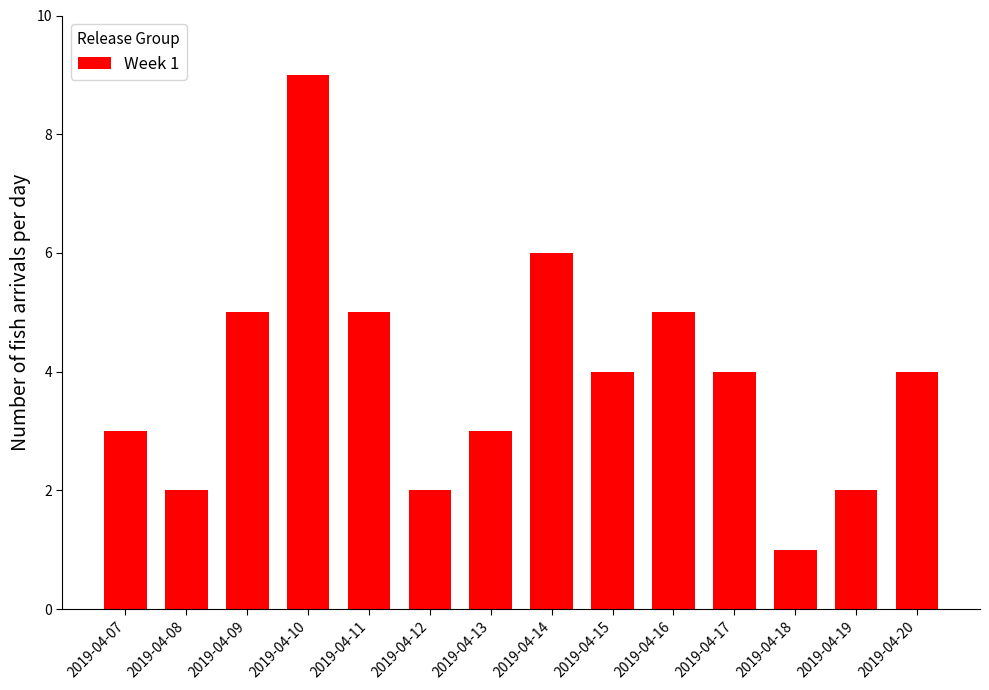

Count the number of data series in this chart.

1